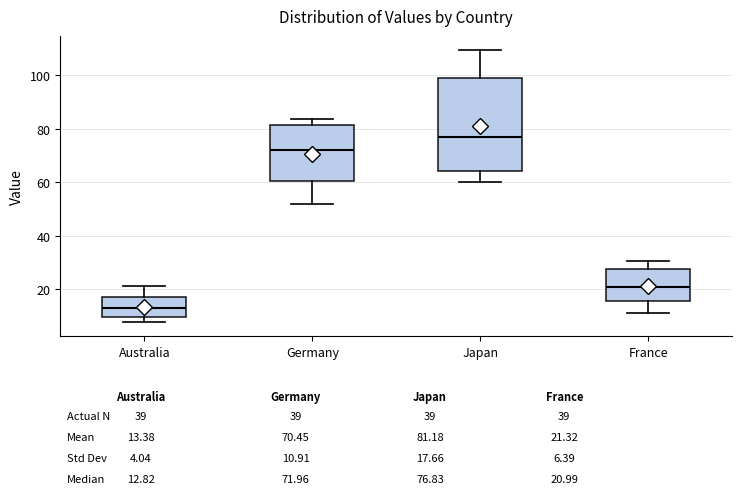

Which box's median line is the lowest?

Australia